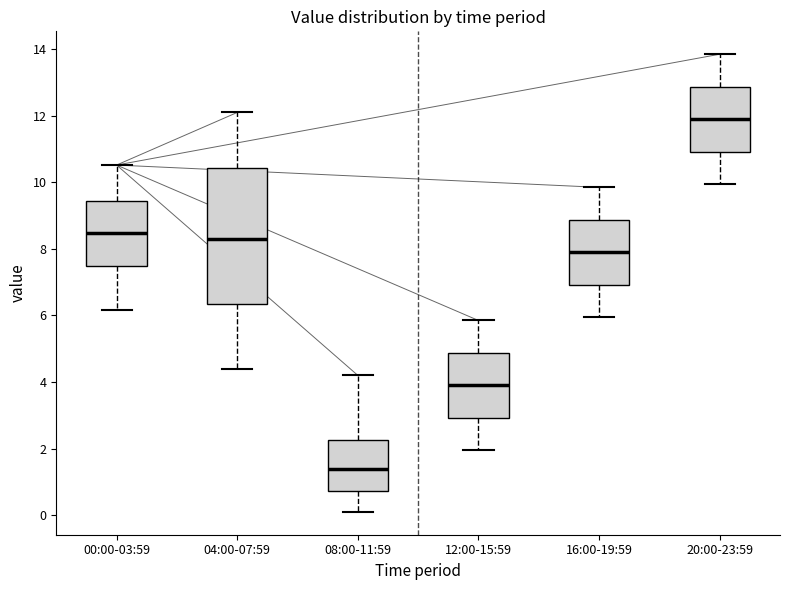

Which box has the lowest median line?

08:00-11:59